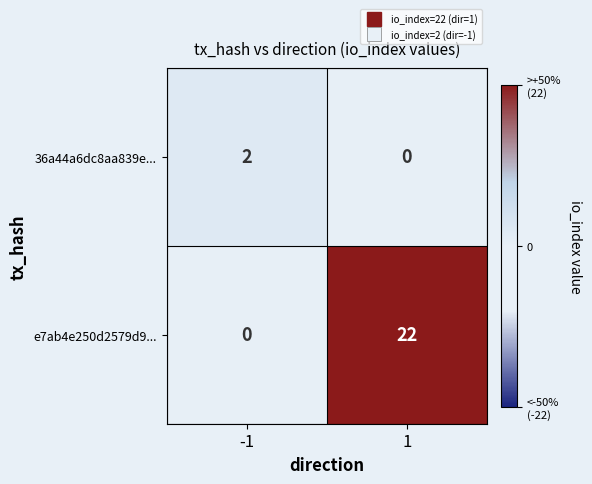

What is the difference between the highest and lowest values at -1?

2